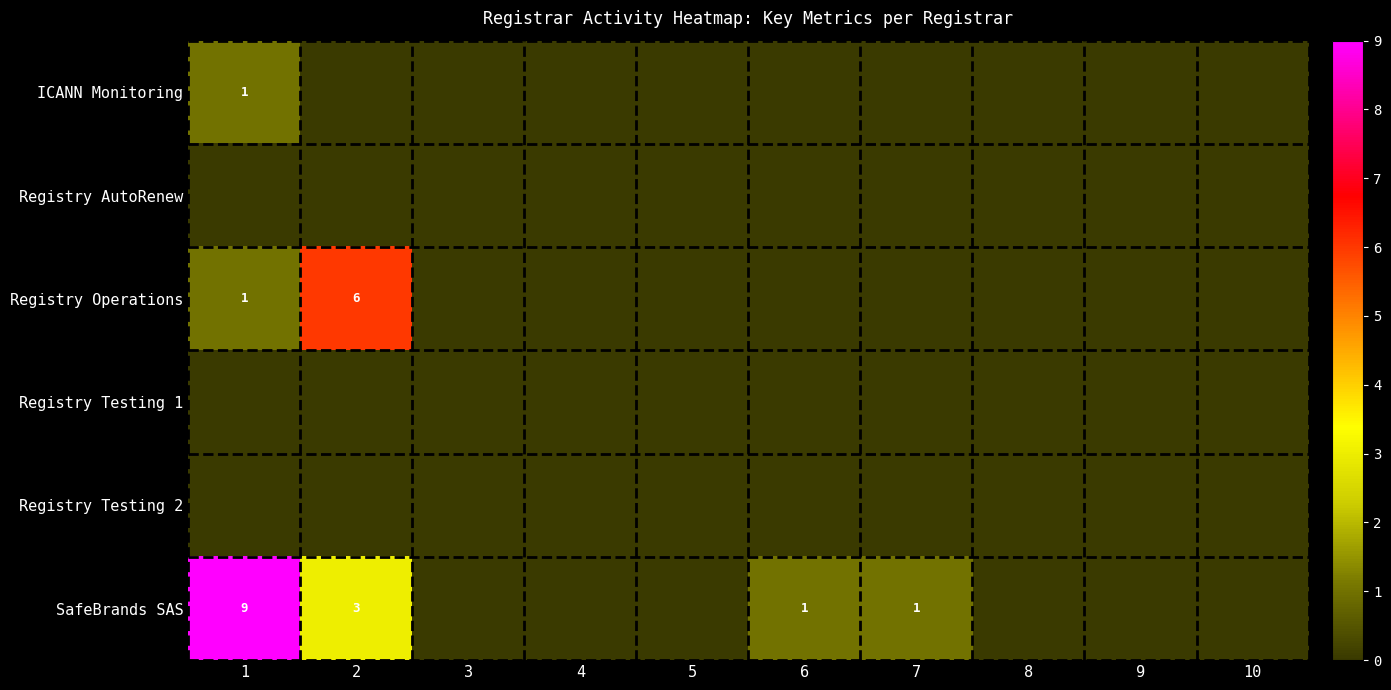

Is it true that SafeBrands SAS equals 4 at 2?

False